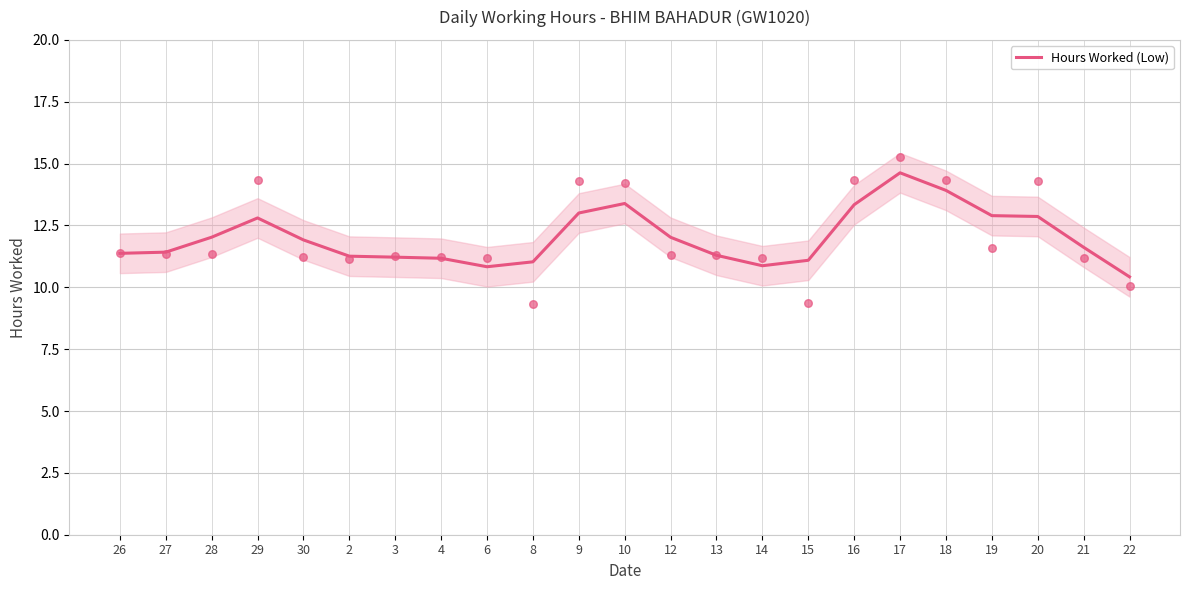

What is the change in value from 30 to 16?

+1.4